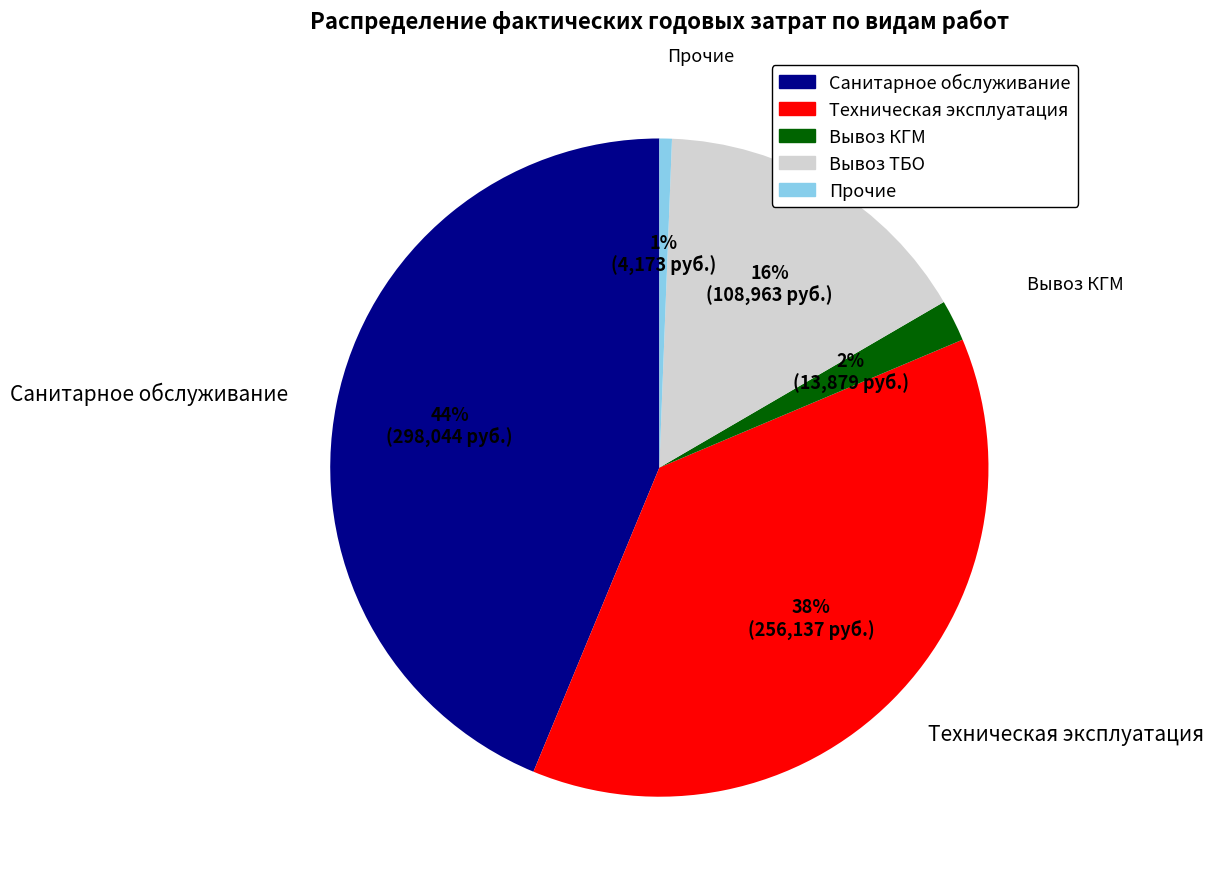

True or false: Вывоз ТБО accounts for 16% of the total.

True